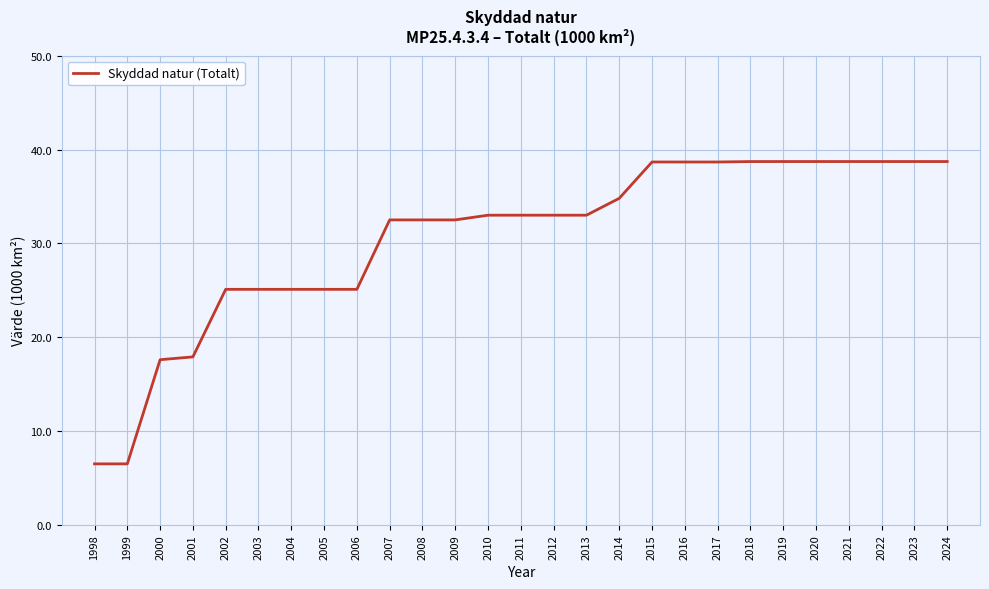

Approximately how many times larger is the value at 2021 compared to 2013?

1.2